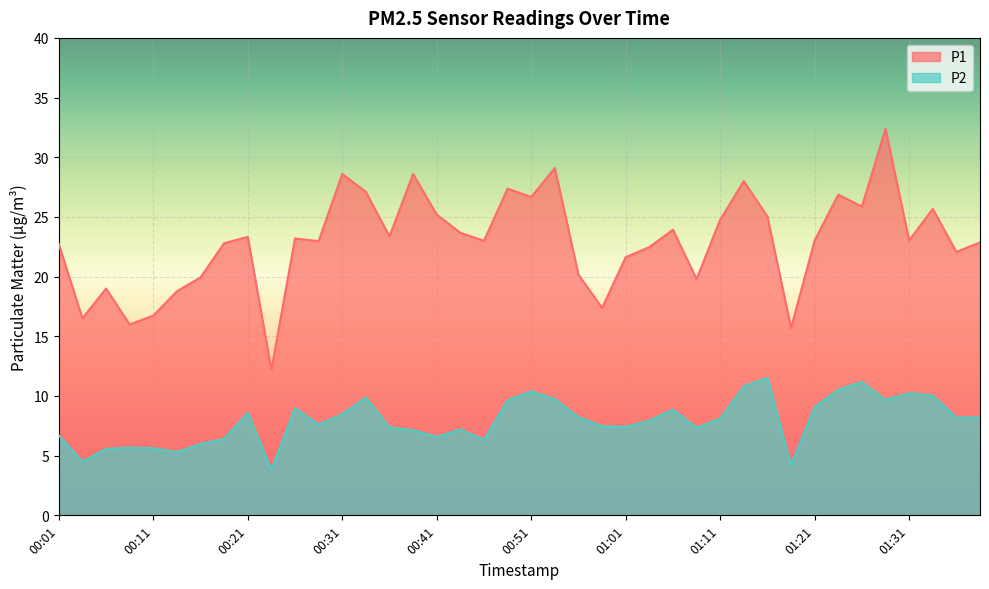

What is the approximate value of P1 at 00:46?

23.0